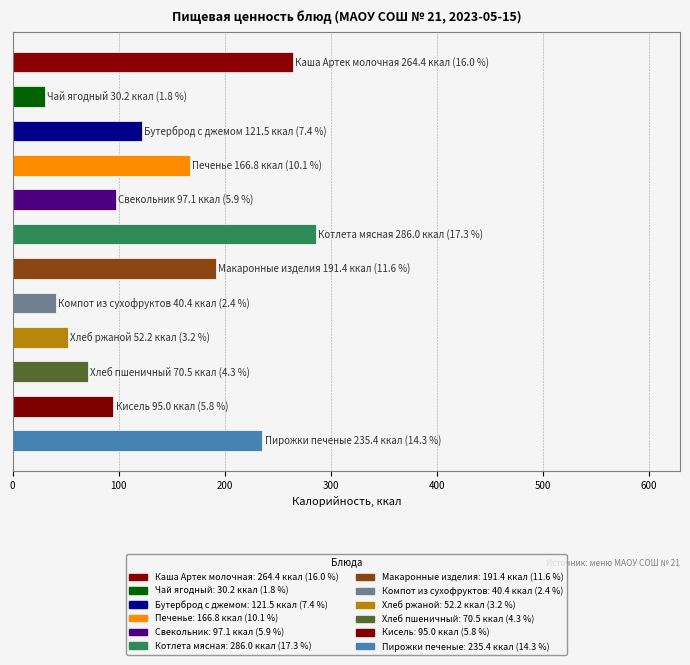

What is the smallest value displayed?

30.2